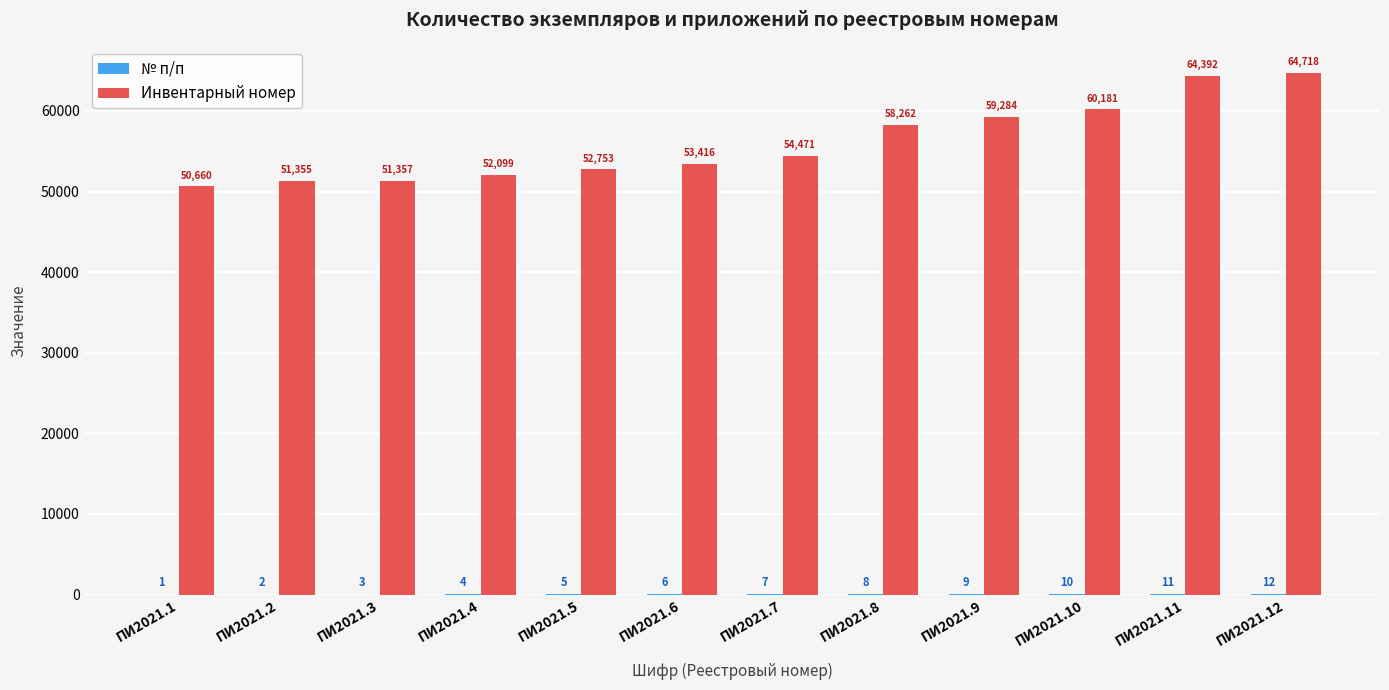

Which series changed the most between ПИ2021.10 and ПИ2021.12?

Инвентарный номер